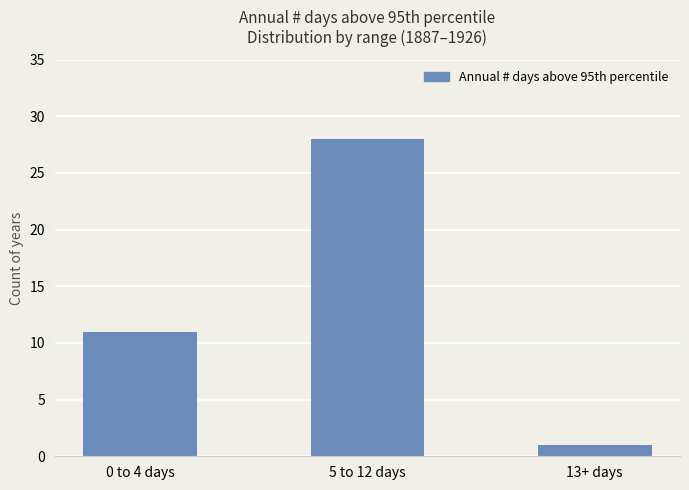

What position from the left is 0 to 4 days?

1